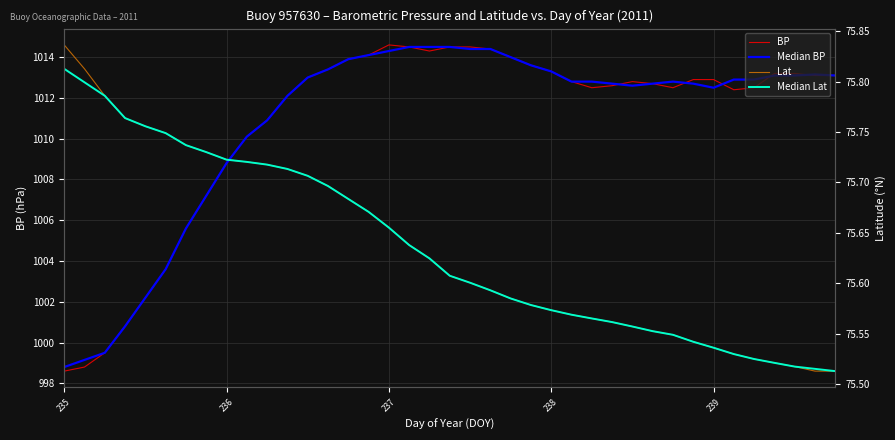

What is the highest value of the BP series?

1014.6